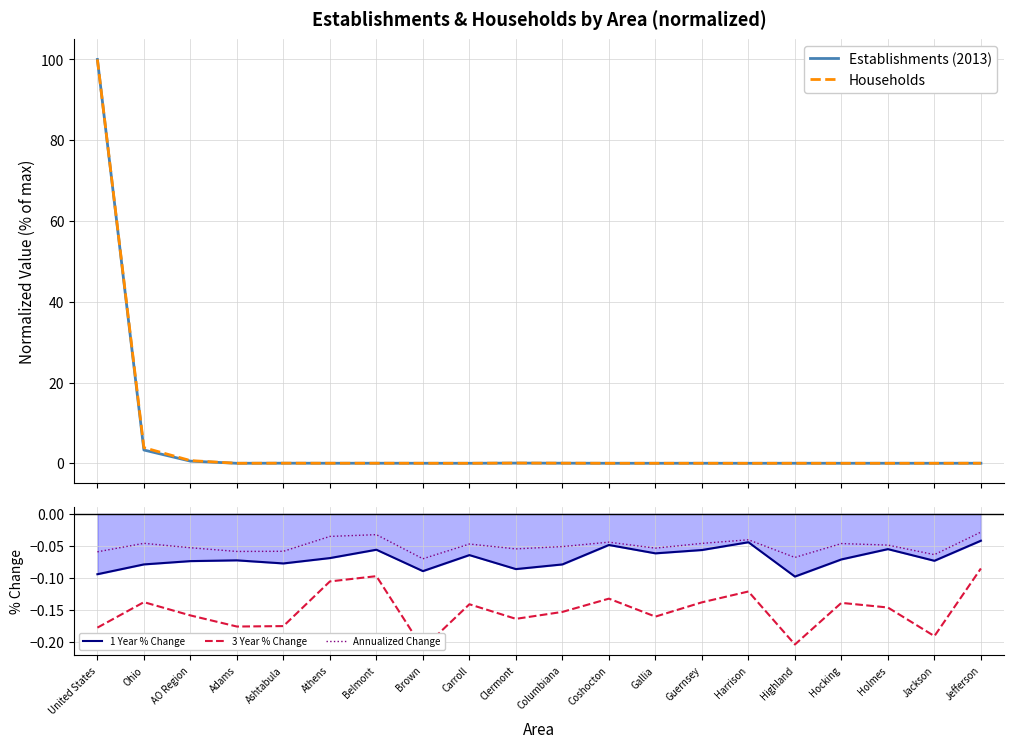

How many lines are shown in the chart?

5